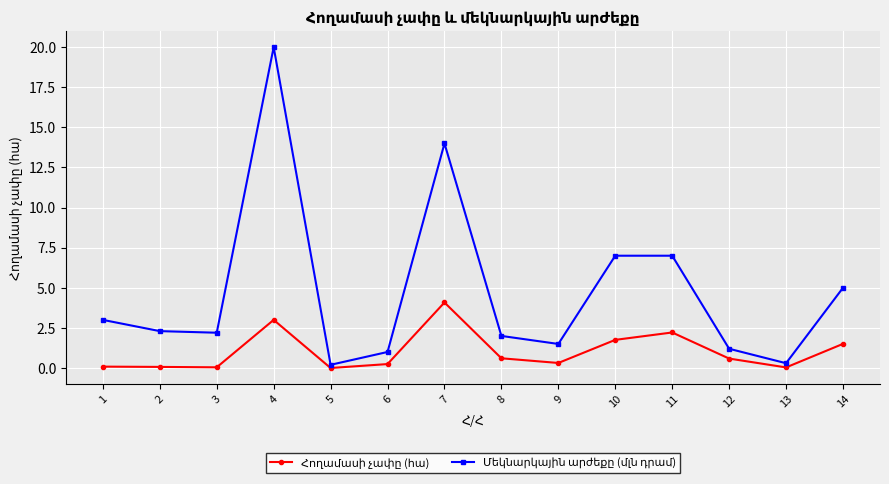

What is the total value across all series at 3?

2.2